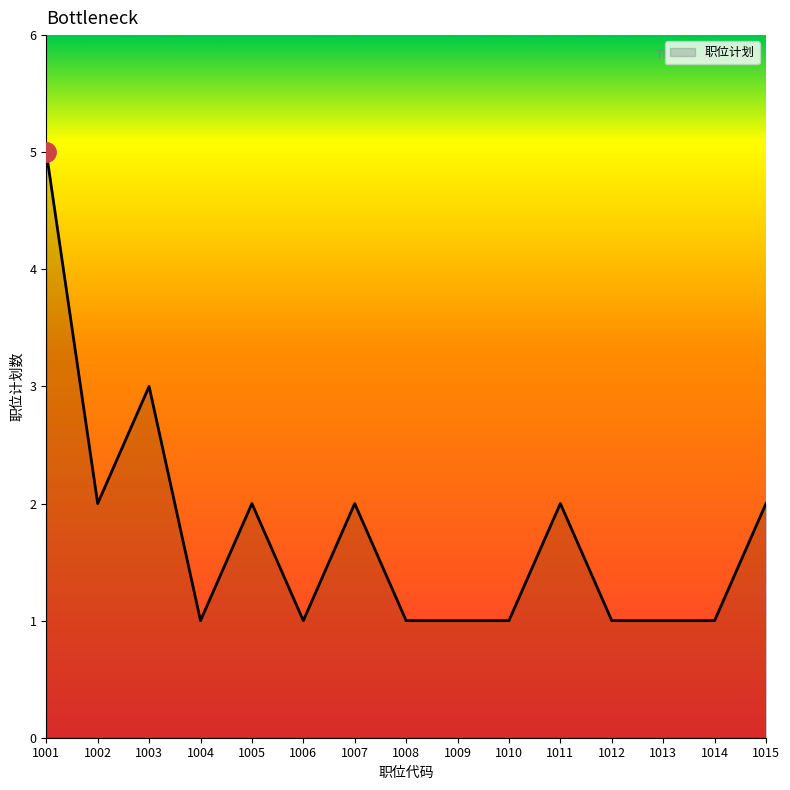

What is the average value?

2